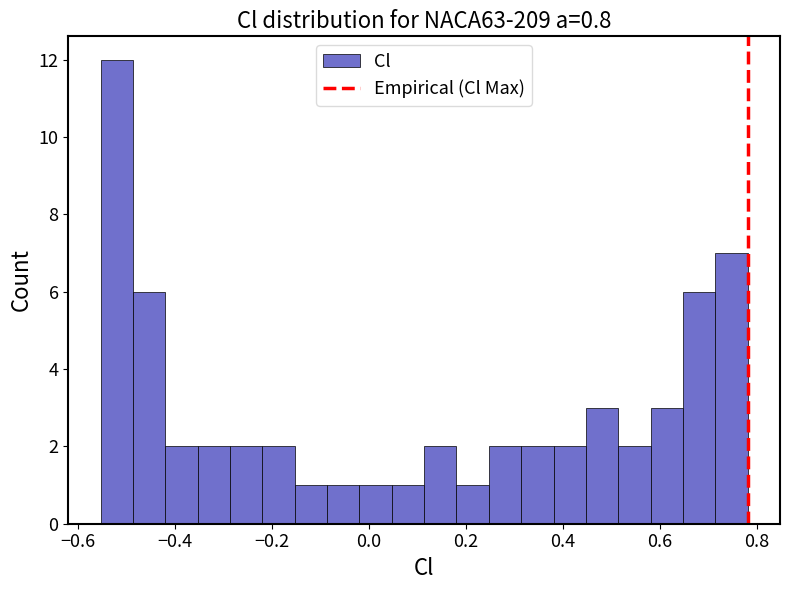

Read against the x-axis, roughly where is the centre of the tallest bar?

-0.52